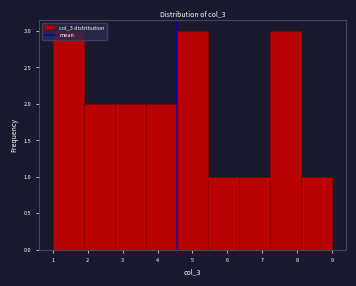

Reading left to right, list every bar in this chart as the range it spans on the x-axis followed by its height. Neither the bar edges nor the heights are printed on the chart, so give them approximately, as read against the axes.

1.0 to 1.9: 3
1.9 to 2.8: 2
2.8 to 3.7: 2
3.7 to 4.6: 2
4.6 to 5.4: 3
5.4 to 6.3: 1
6.3 to 7.2: 1
7.2 to 8.1: 3
8.1 to 9.0: 1